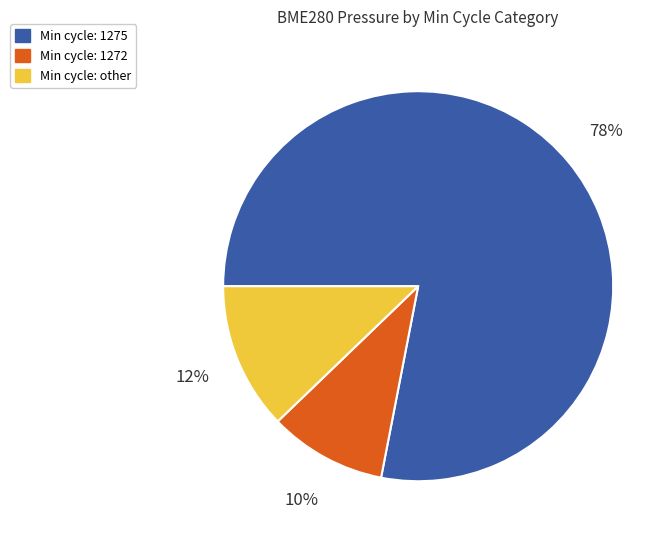

To the nearest percent, what portion does Min cycle: 1275 represent?

78%